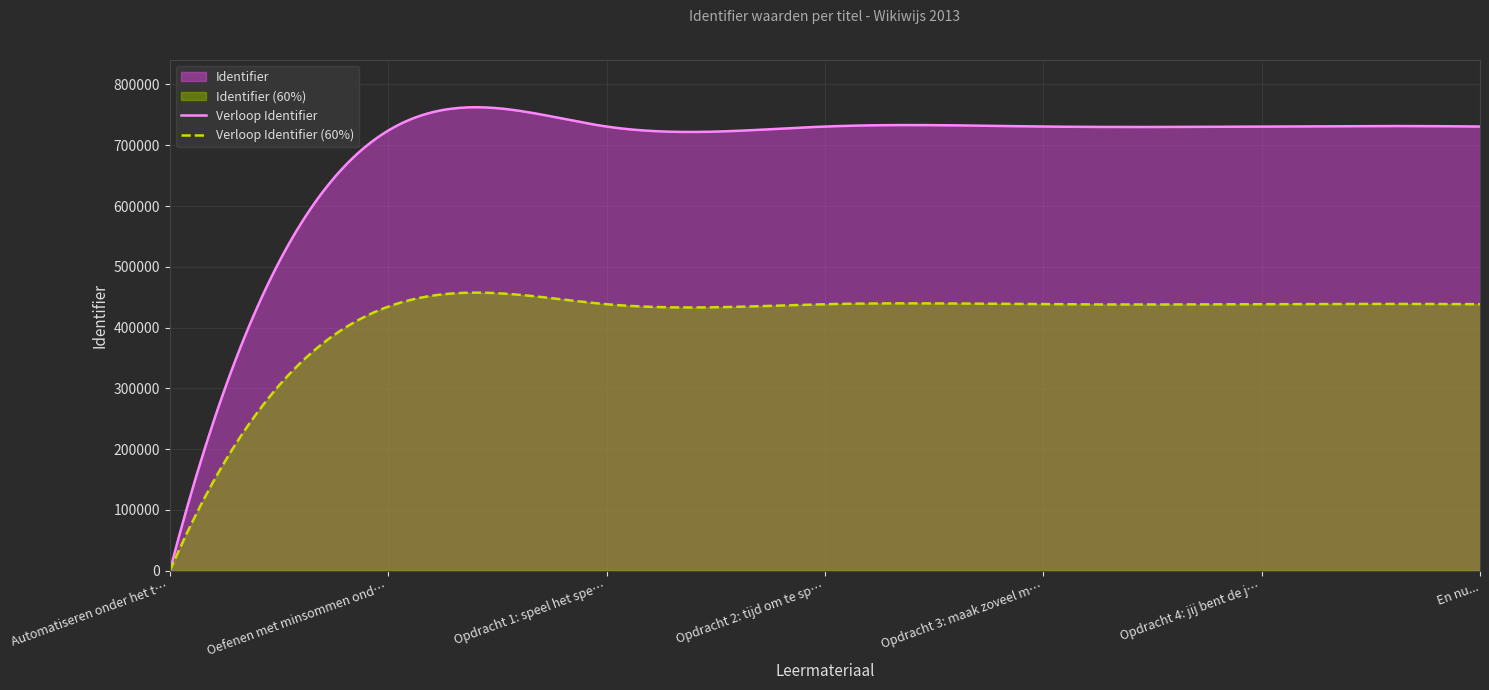

What is the greatest value displayed?

762474.2